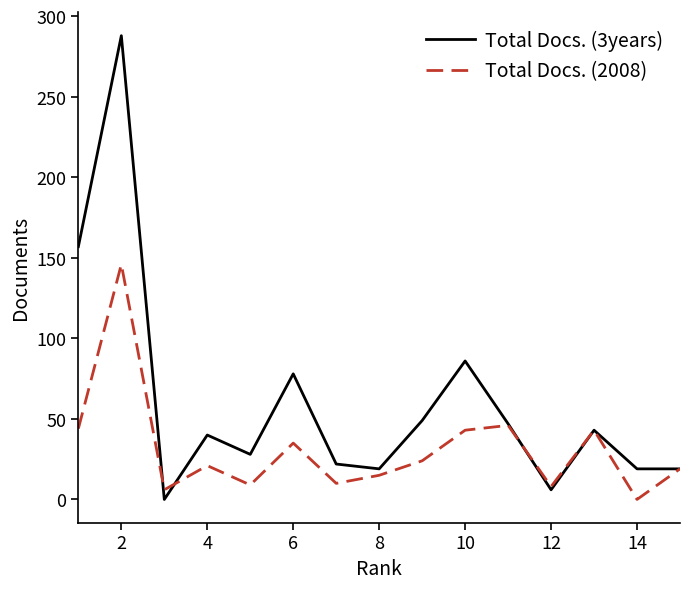

Which series has the widest spread of values?

Total Docs. (3years)